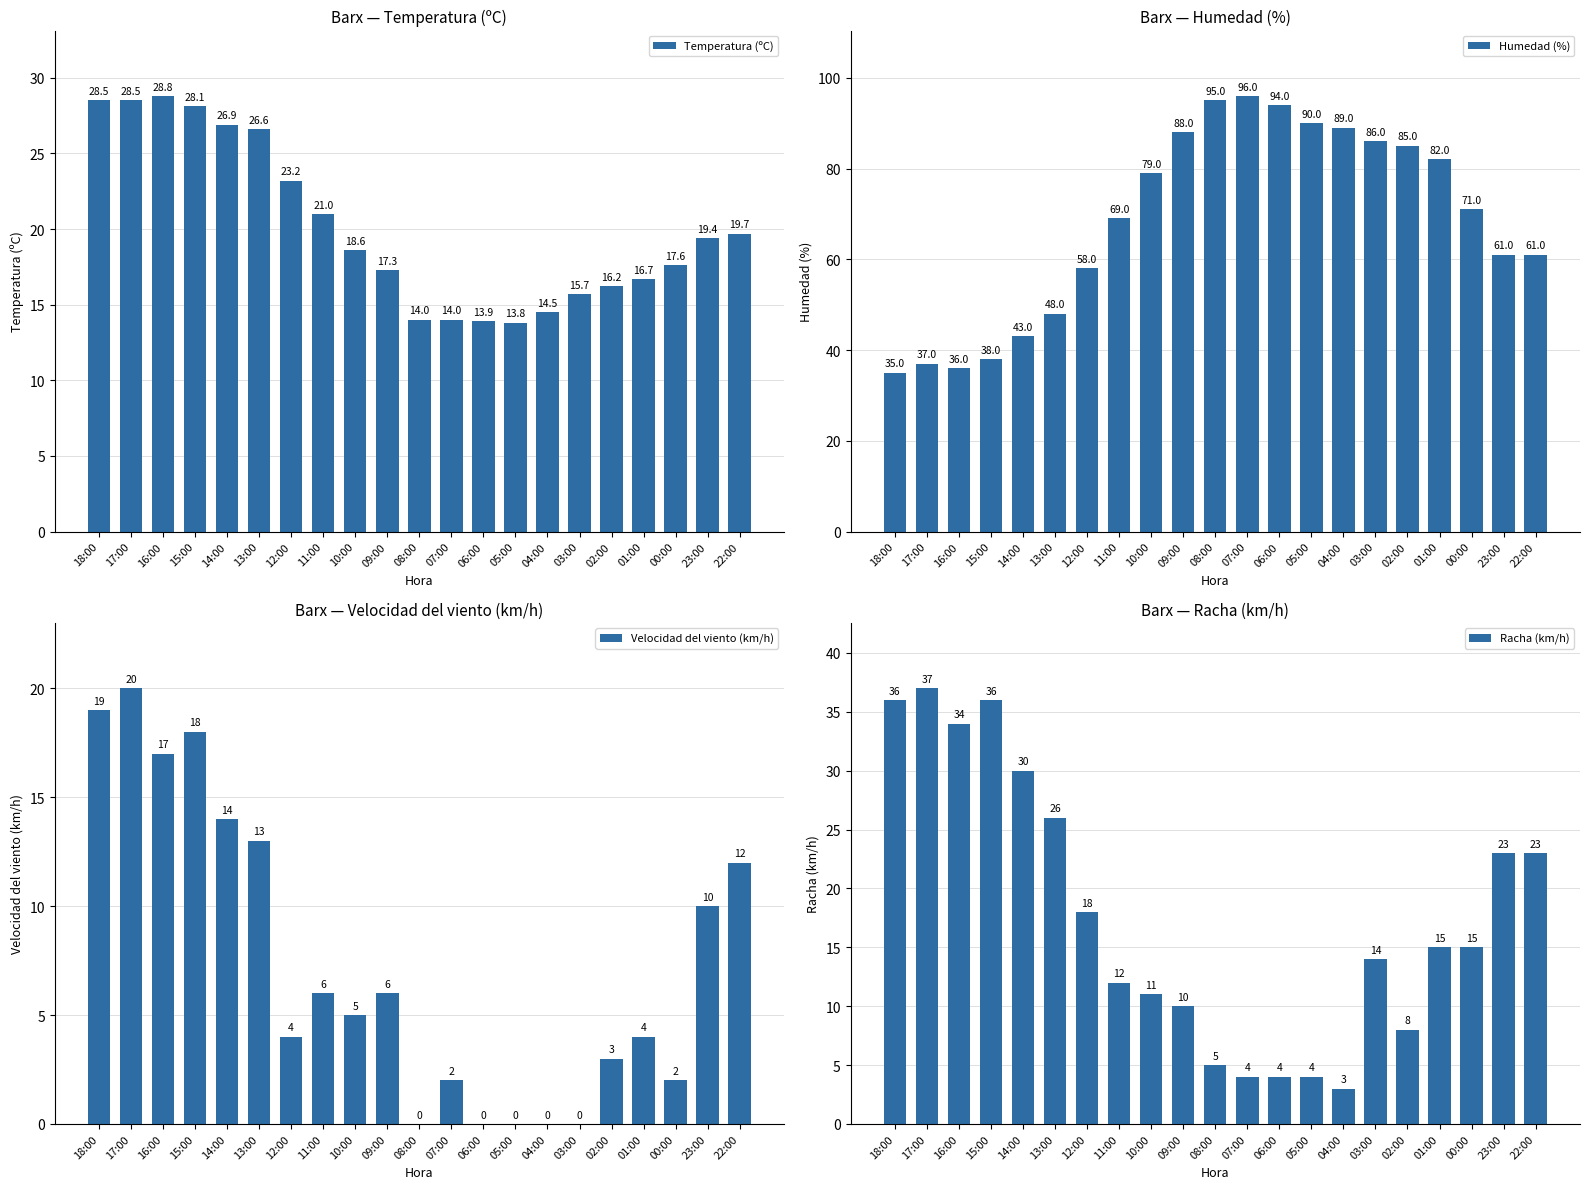

At how many categories does at least one series exceed 84?

8